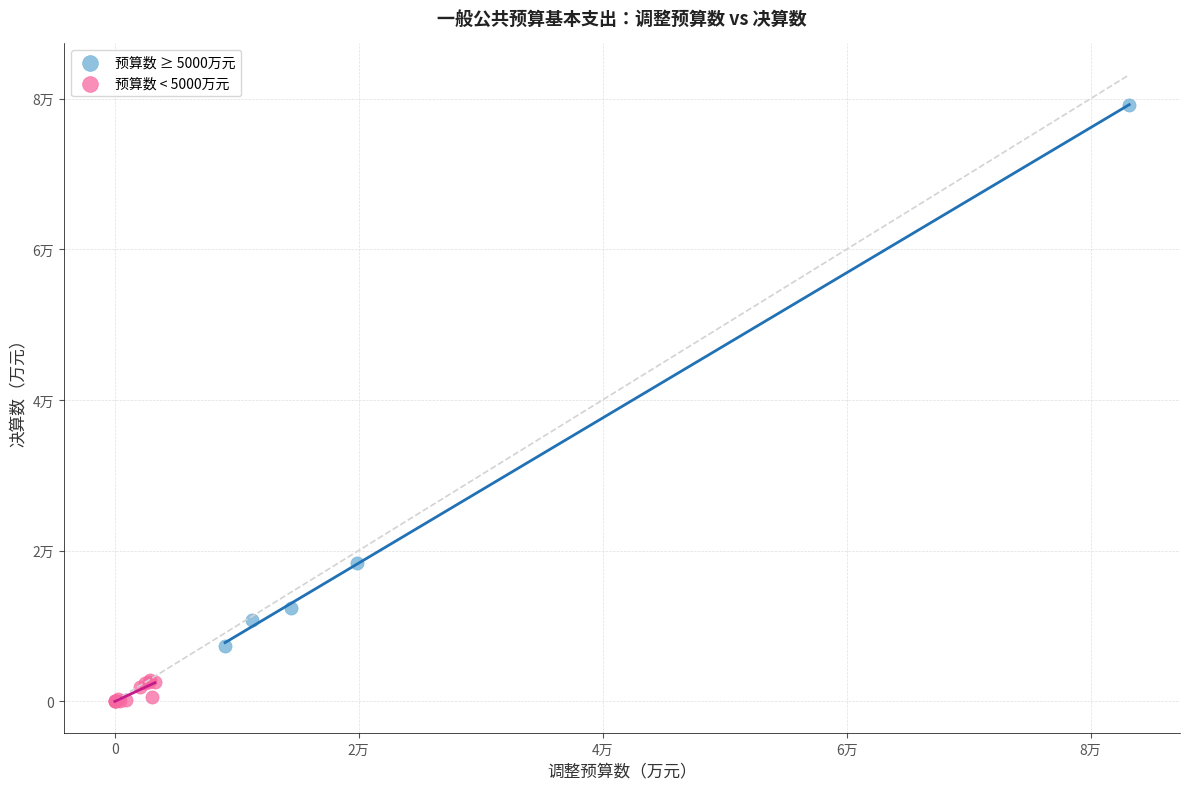

Which series has the widest spread of Y values?

预算数 ≥ 5000万元